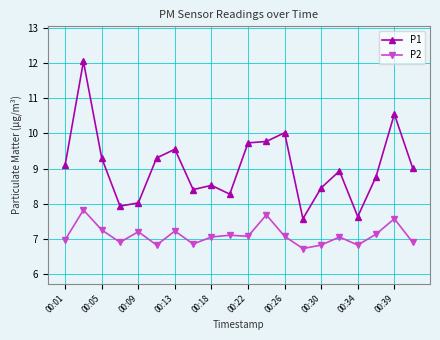

What is the value of the P1 point at the 1st from the left?

9.1